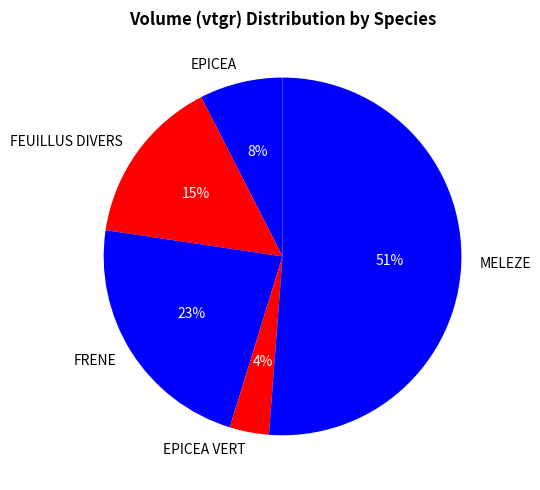

To the nearest percent, what portion does FEUILLUS DIVERS represent?

15%